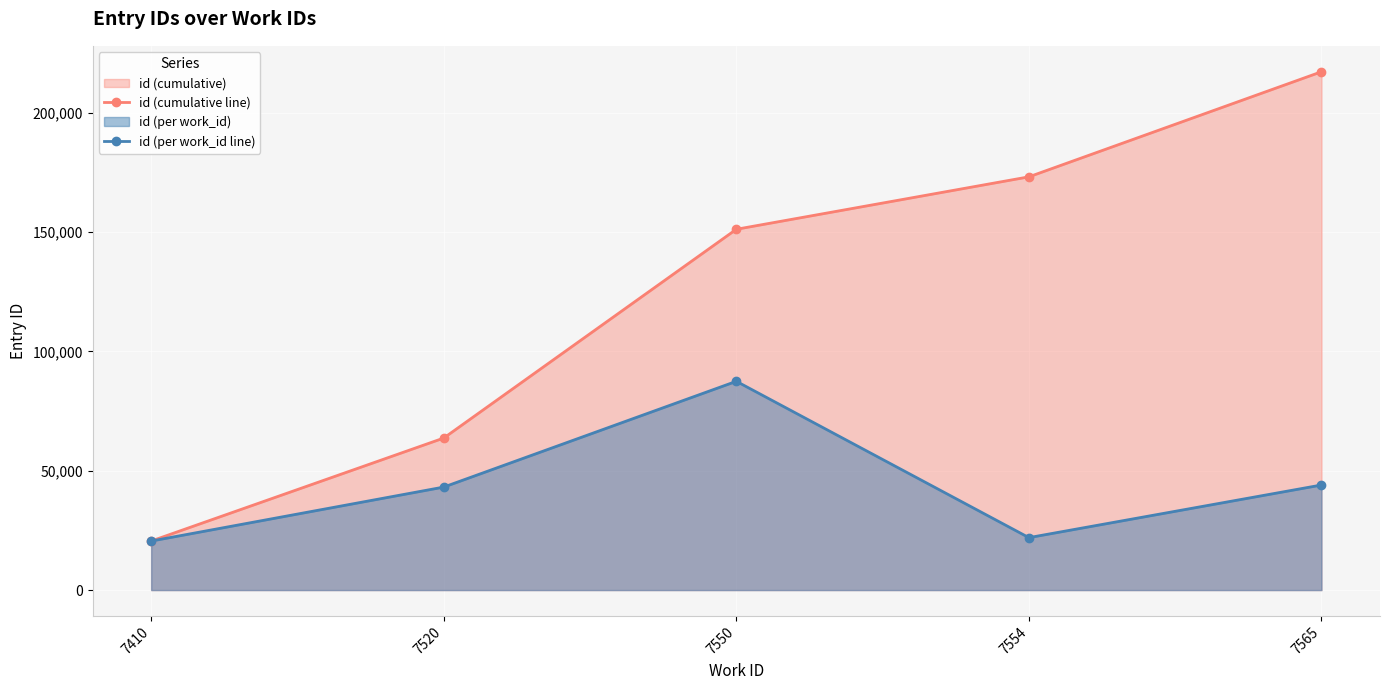

True or false: id (cumulative line) has more than 1 points higher than both neighbors.

False